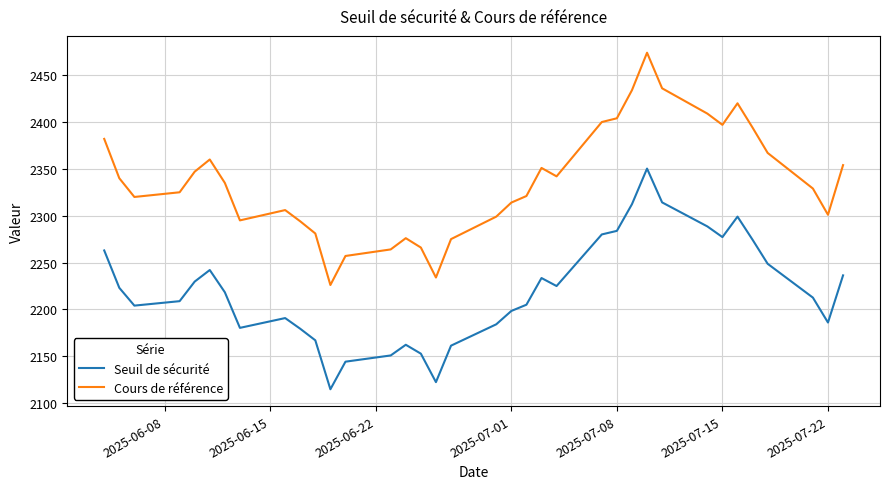

What is the lowest value of the Seuil de sécurité series?

2114.7